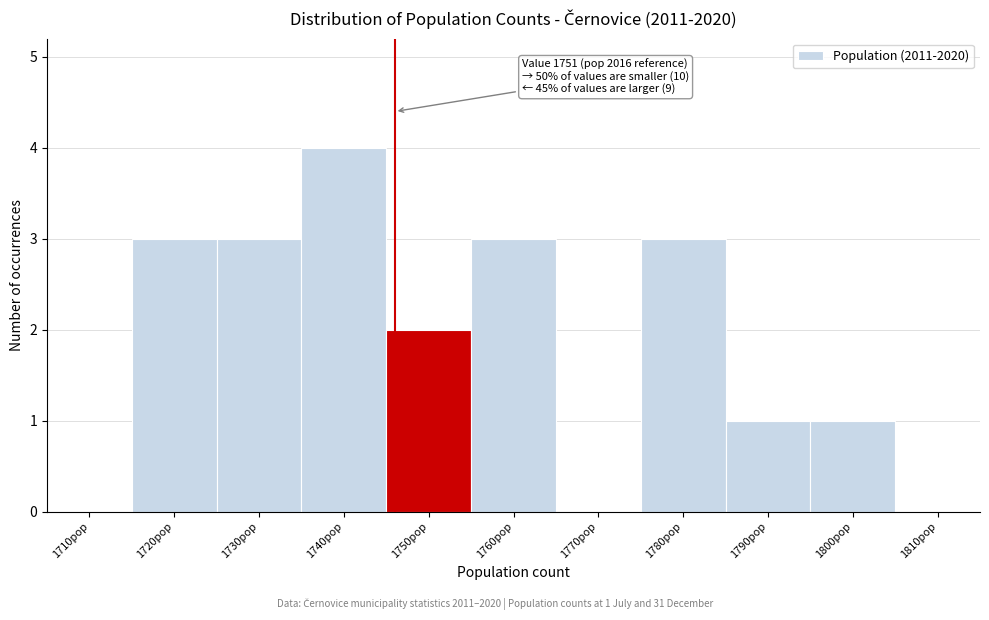

Reading right to left, list all the values displayed in this chart.

1810pop=0	1800pop=1	1790pop=1	1780pop=3	1770pop=0	1760pop=3	1750pop=2	1740pop=4	1730pop=3	1720pop=3	1710pop=0